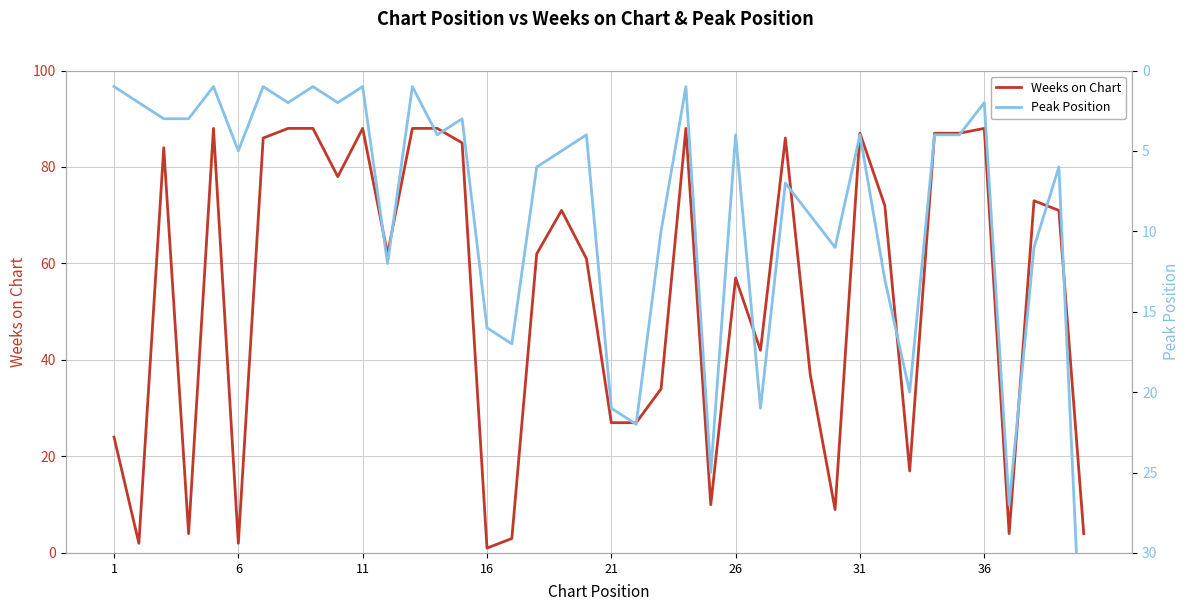

Count the number of categories in the chart.

40